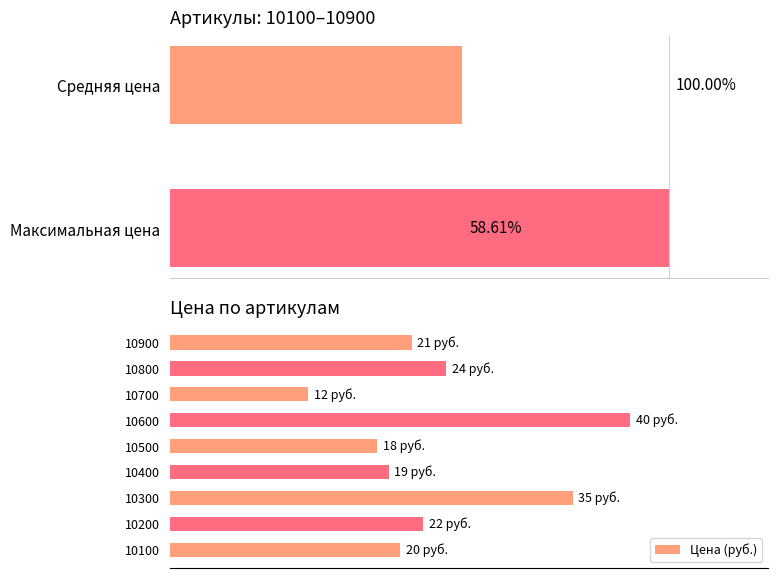

What is the sum of all values?

211